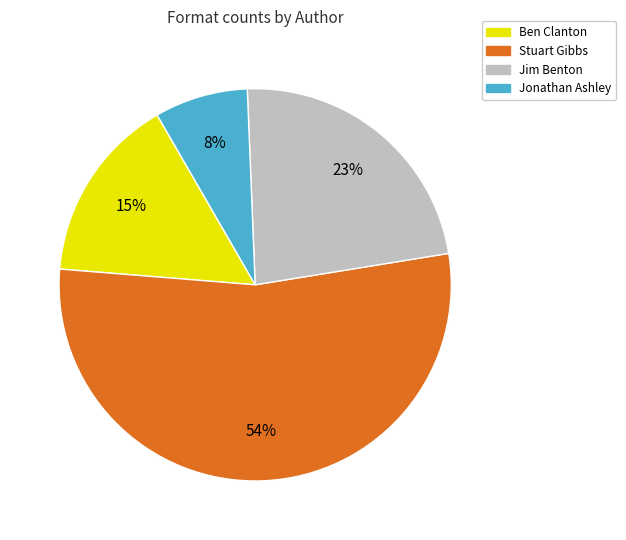

To the nearest percent, what is the average slice percentage?

25%